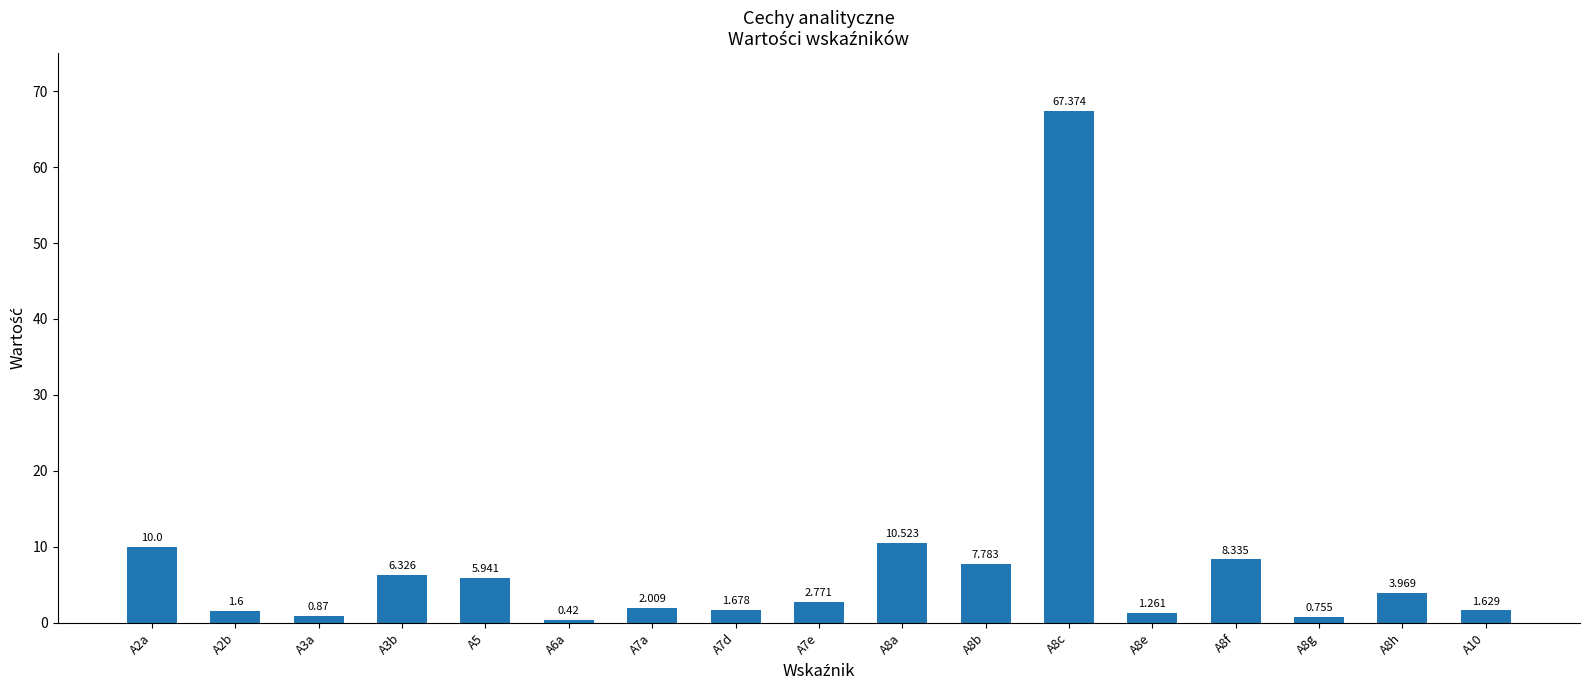

Which label corresponds to the smallest value in the chart?

A6a